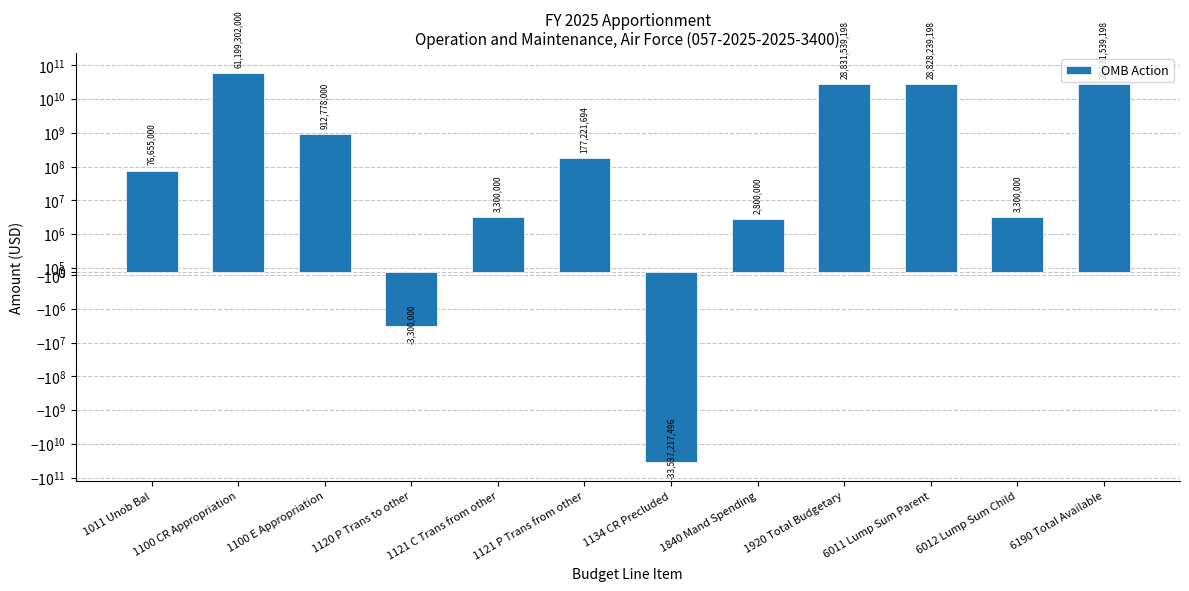

True or false: the data shows 3300000 at 1121 C Trans from other.

True